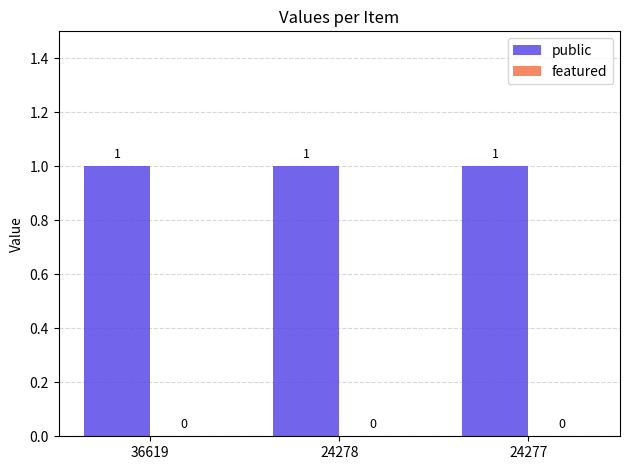

What is the sum of the public values at 24278 and 24277?

2